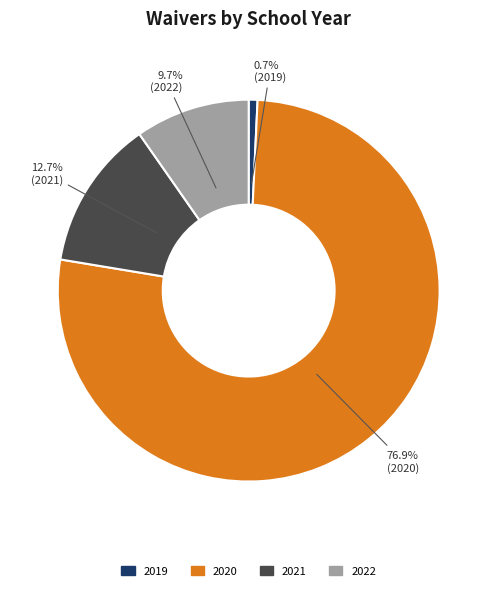

How much of the chart is everything except 2019?

99.3%